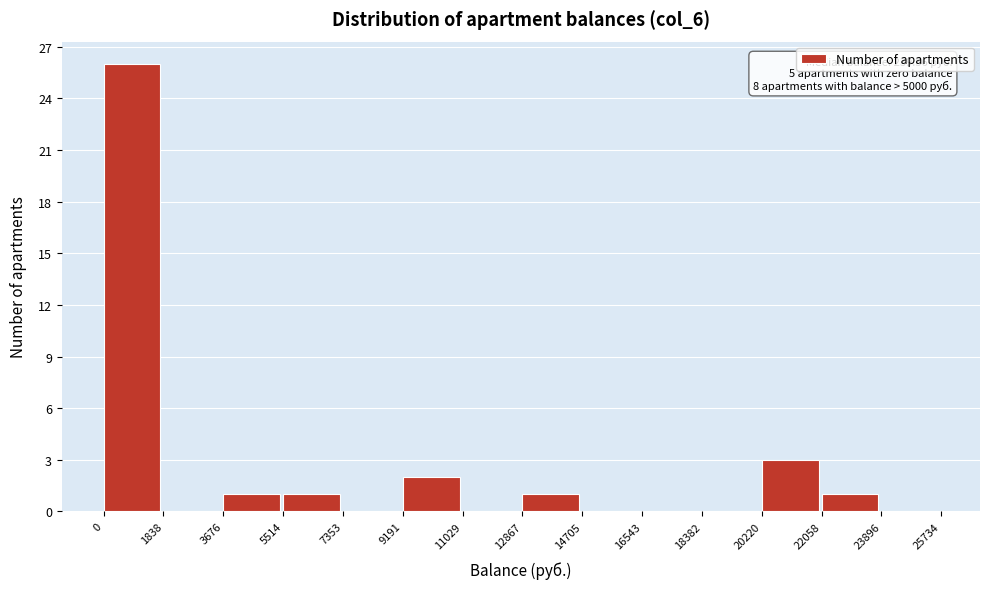

Which range on the x-axis has the tallest bar?

0 to 1838